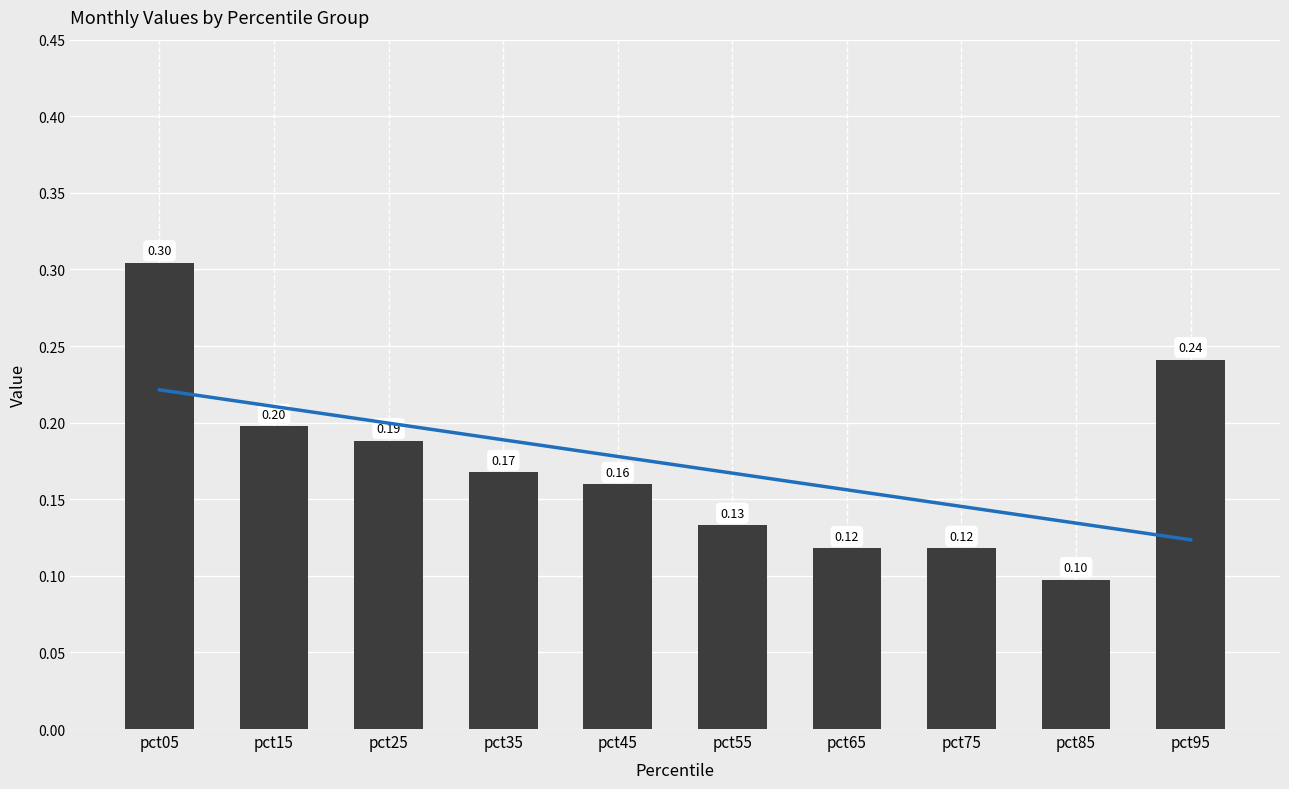

What is the total value across all series at pct45?

0.3